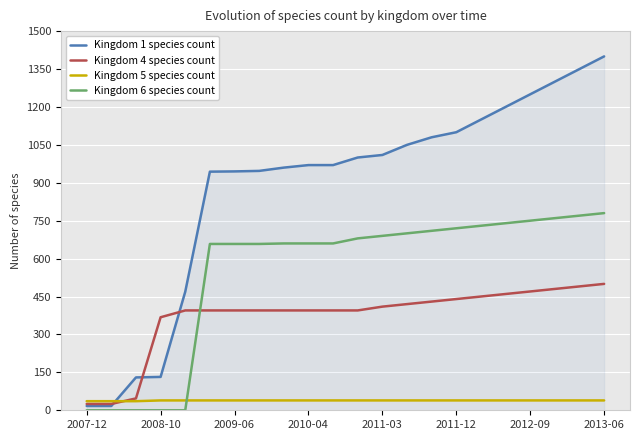

Which series ends up on top after the final intersection of Kingdom 5 species count and Kingdom 6 species count?

Kingdom 6 species count